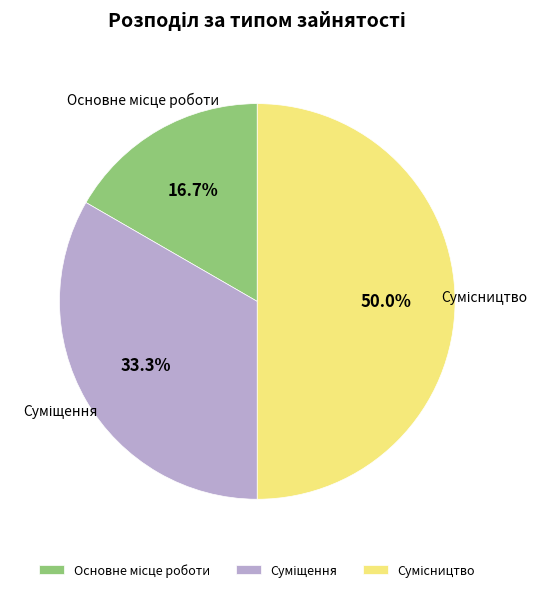

How many slices are in this pie chart?

3